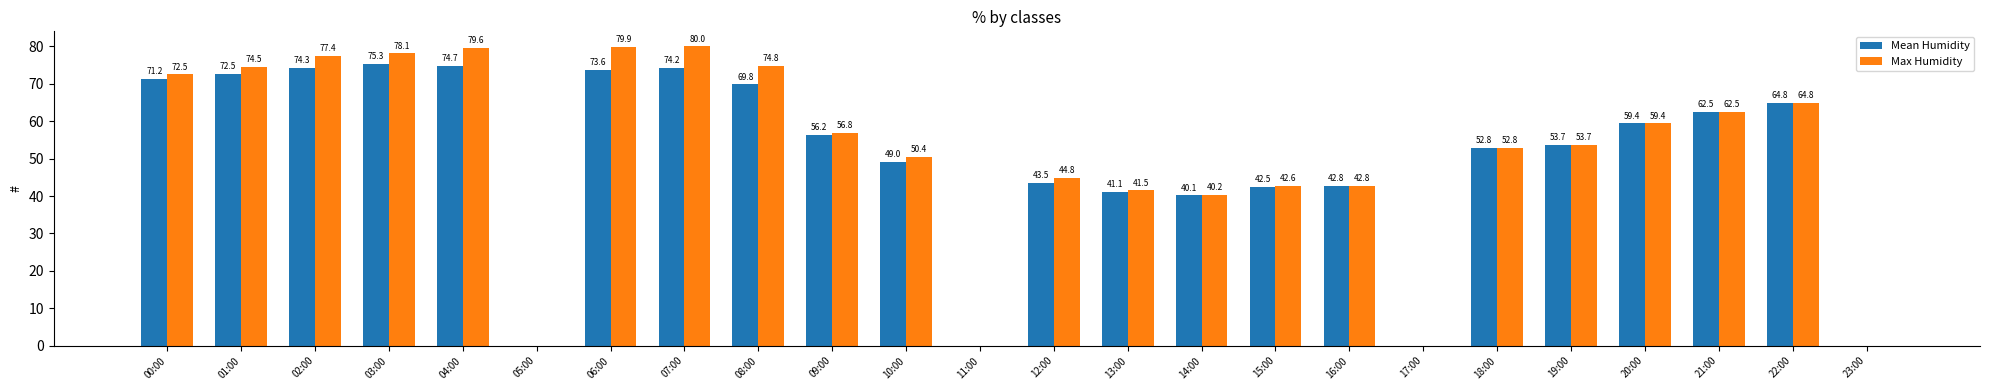

What is the average value of the Max Humidity series?

51.2